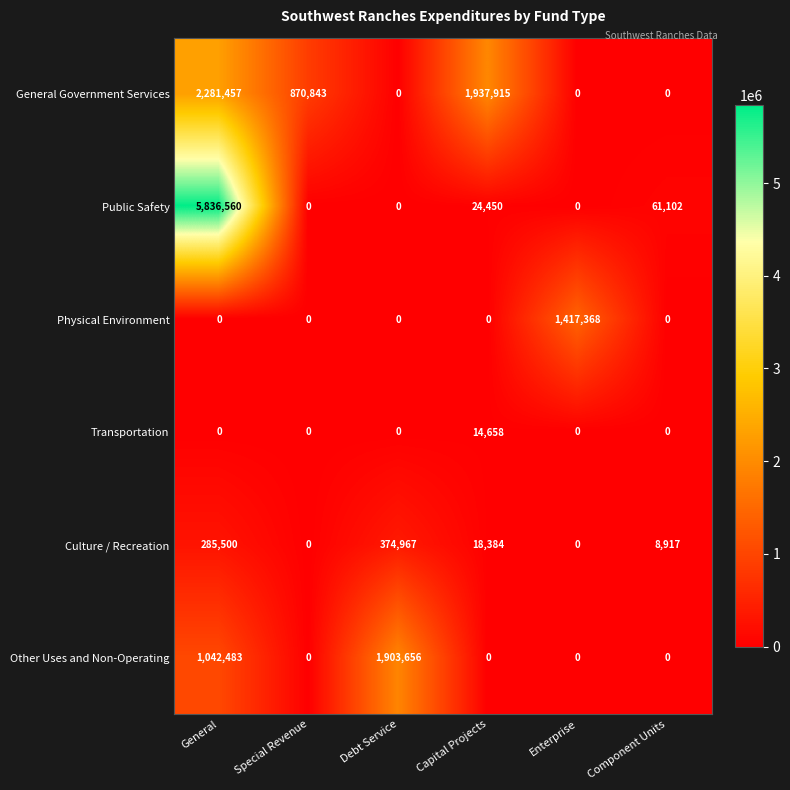

What is the total value across all series at Capital Projects?

1995407